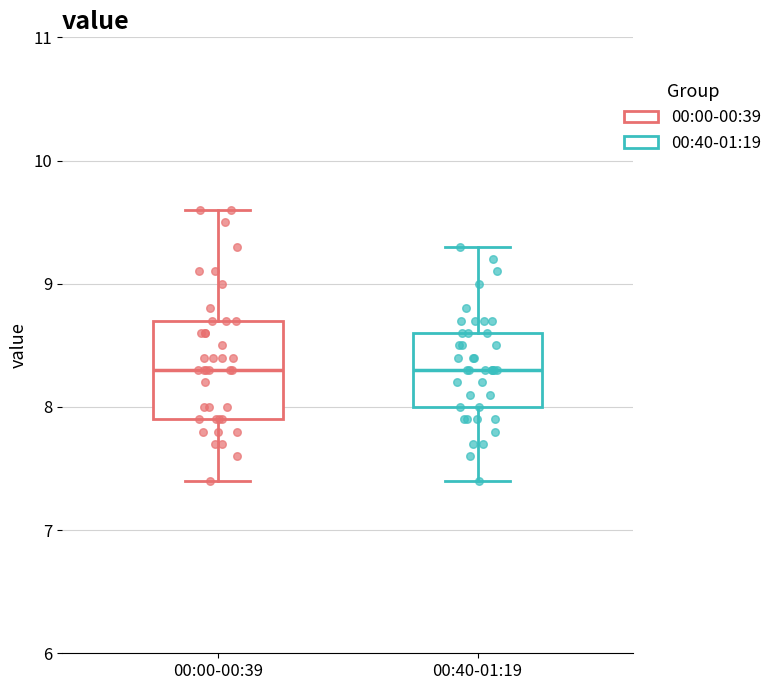

Comparing the boxes themselves (not the whiskers), which one is the tallest?

00:00-00:39